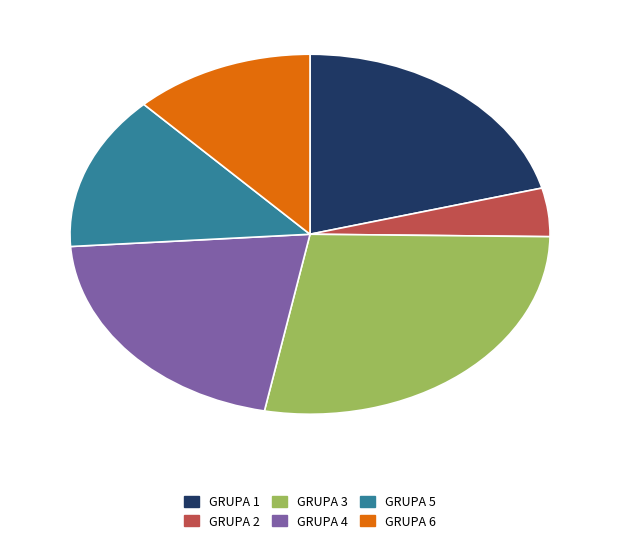

Is it true that GRUPA 4 is 9% of the pie?

False